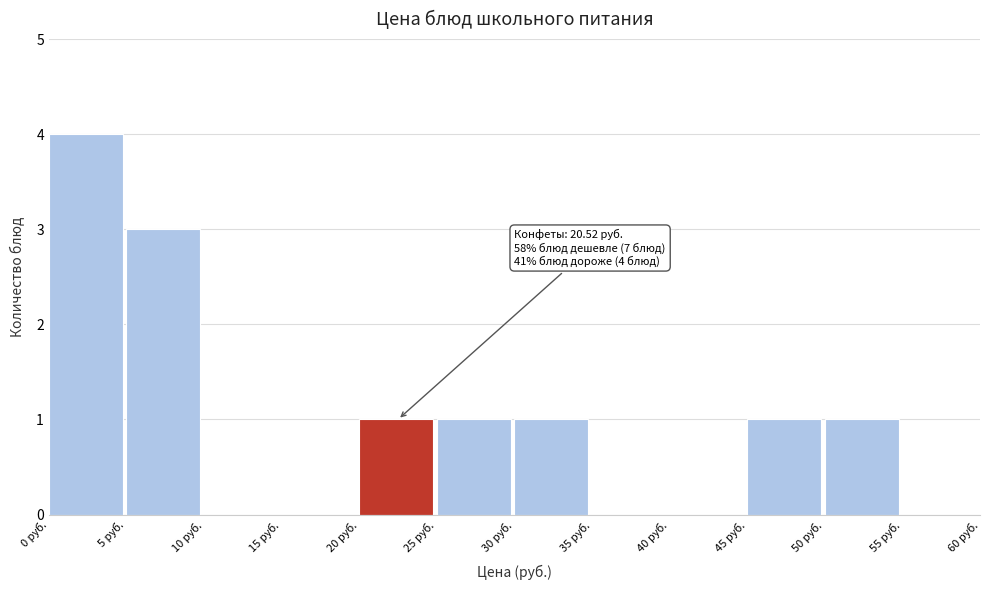

Which range on the x-axis has the tallest bar?

0 to 5